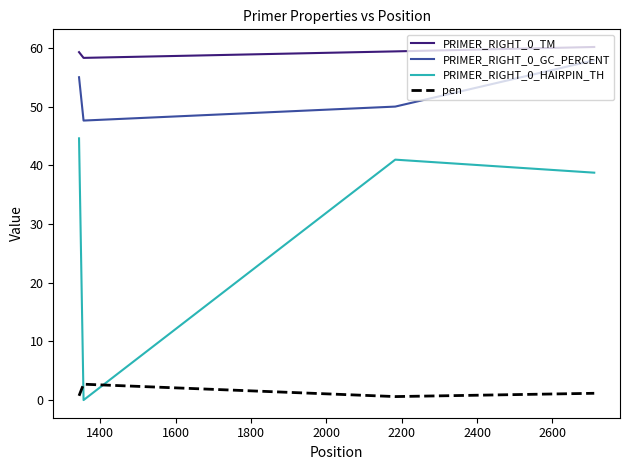

What is the minimum value for PRIMER_RIGHT_0_GC_PERCENT?

47.6